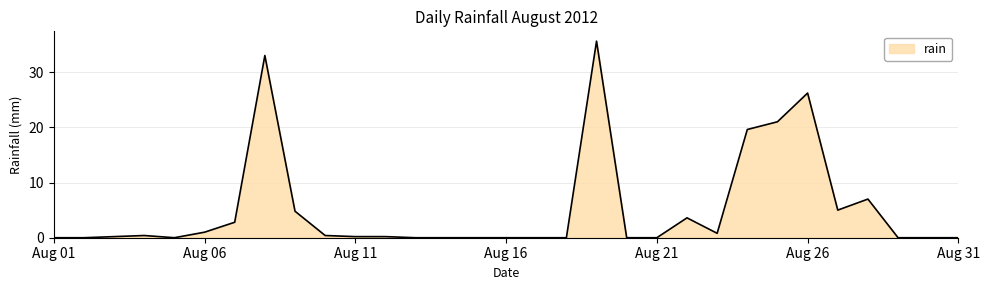

What is the difference between the second highest and second lowest values?

33.0